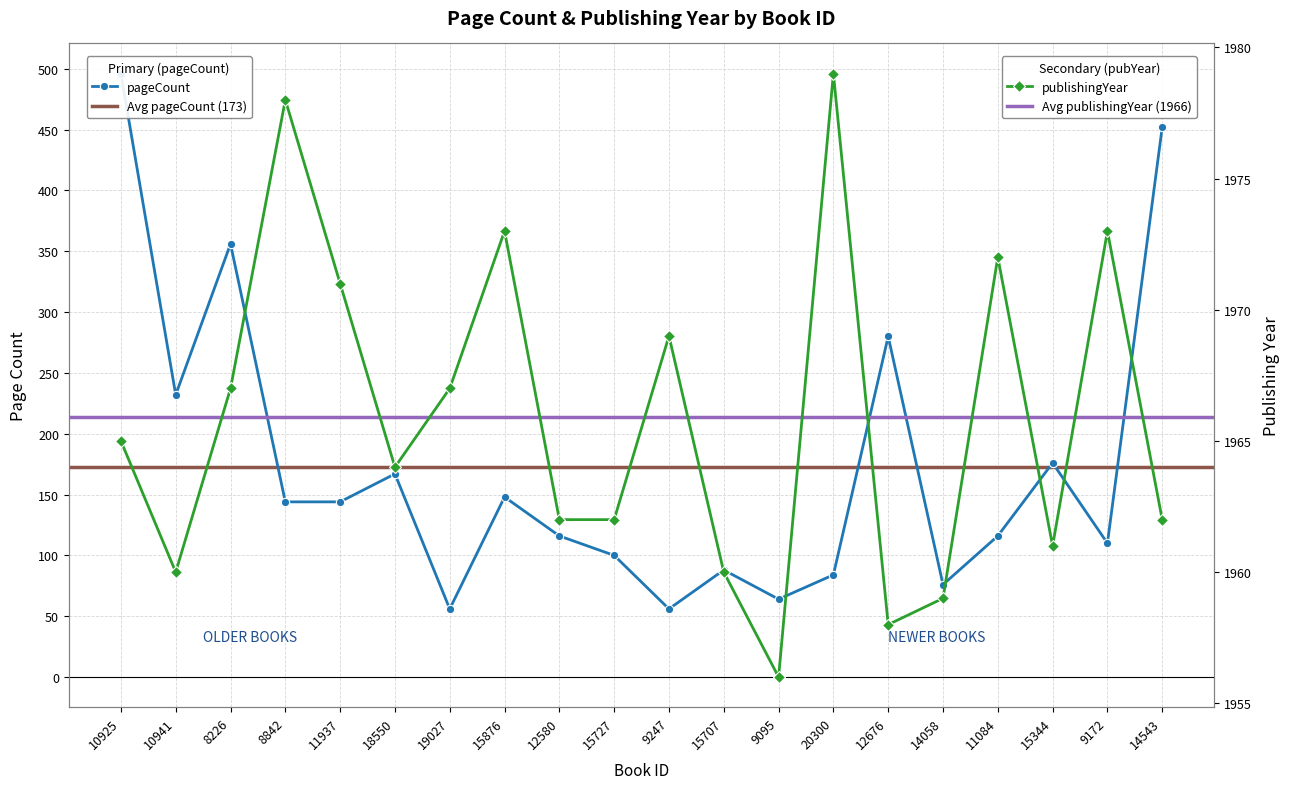

True or false: pageCount has more than 1 points higher than both neighbors.

True